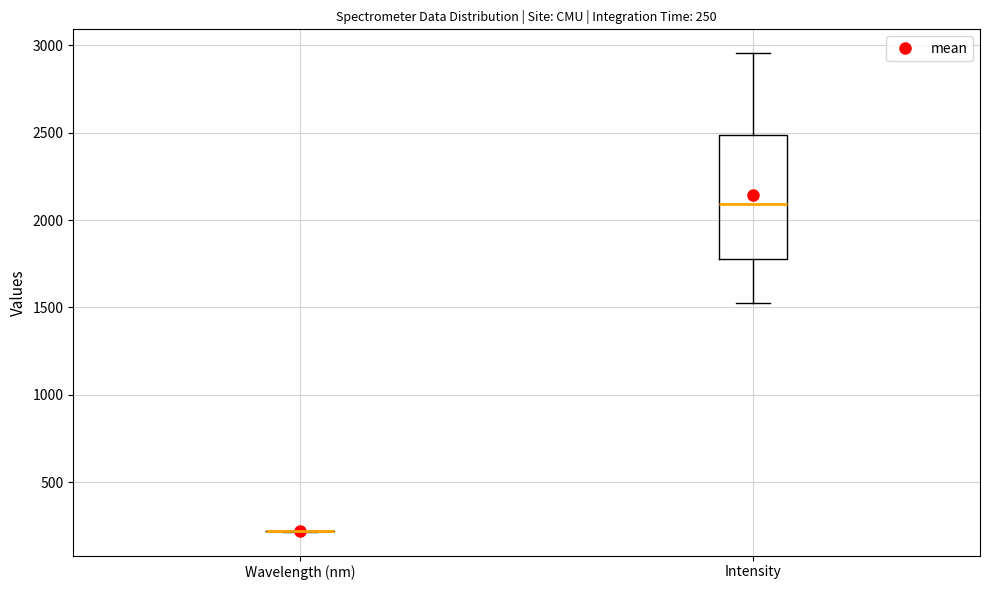

Which box is the tallest, from its lower edge to its upper edge?

Intensity